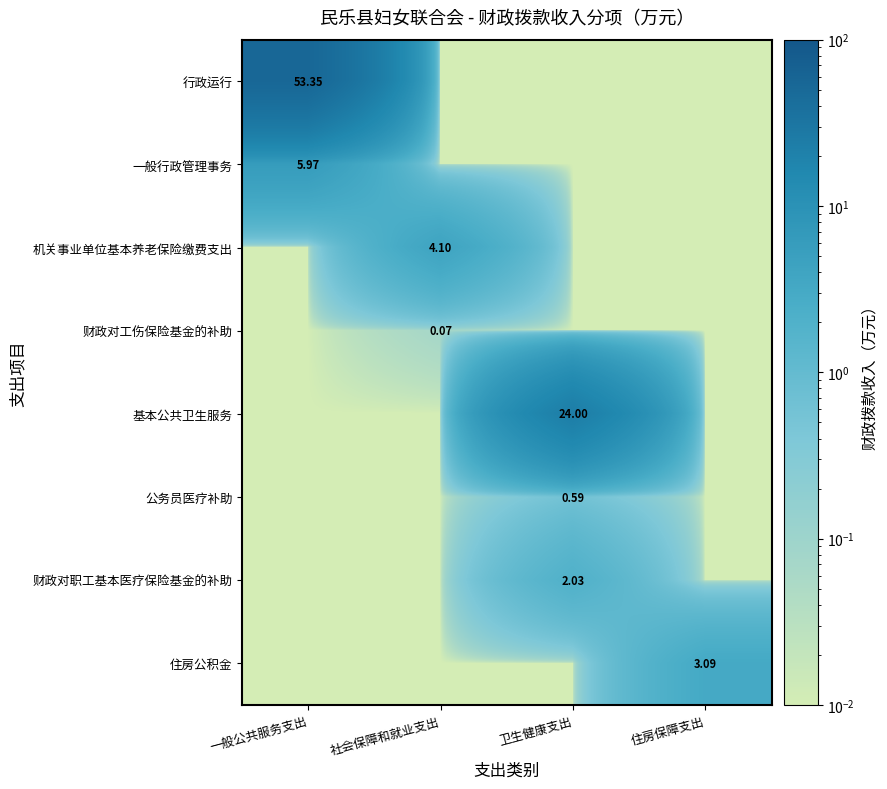

Which has a higher value, 住房保障支出 or 一般公共服务支出?

一般公共服务支出